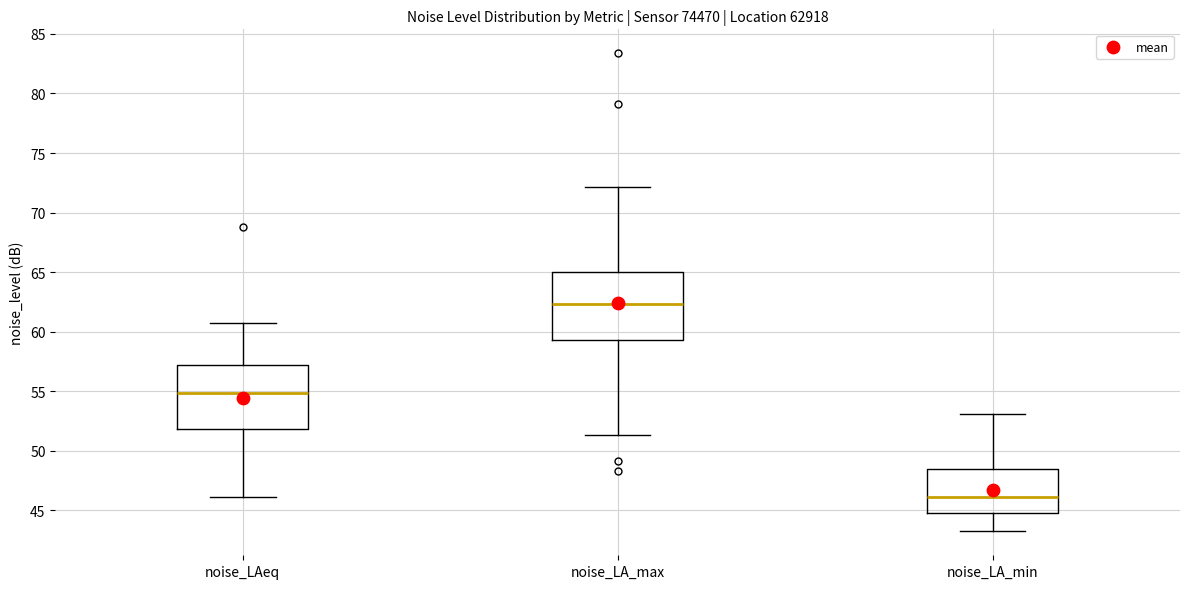

Which box has the lowest median line?

noise_LA_min